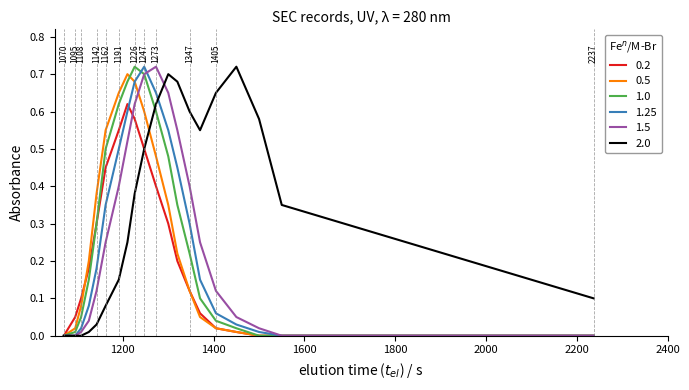

Which series has the largest total across all categories?

2.0